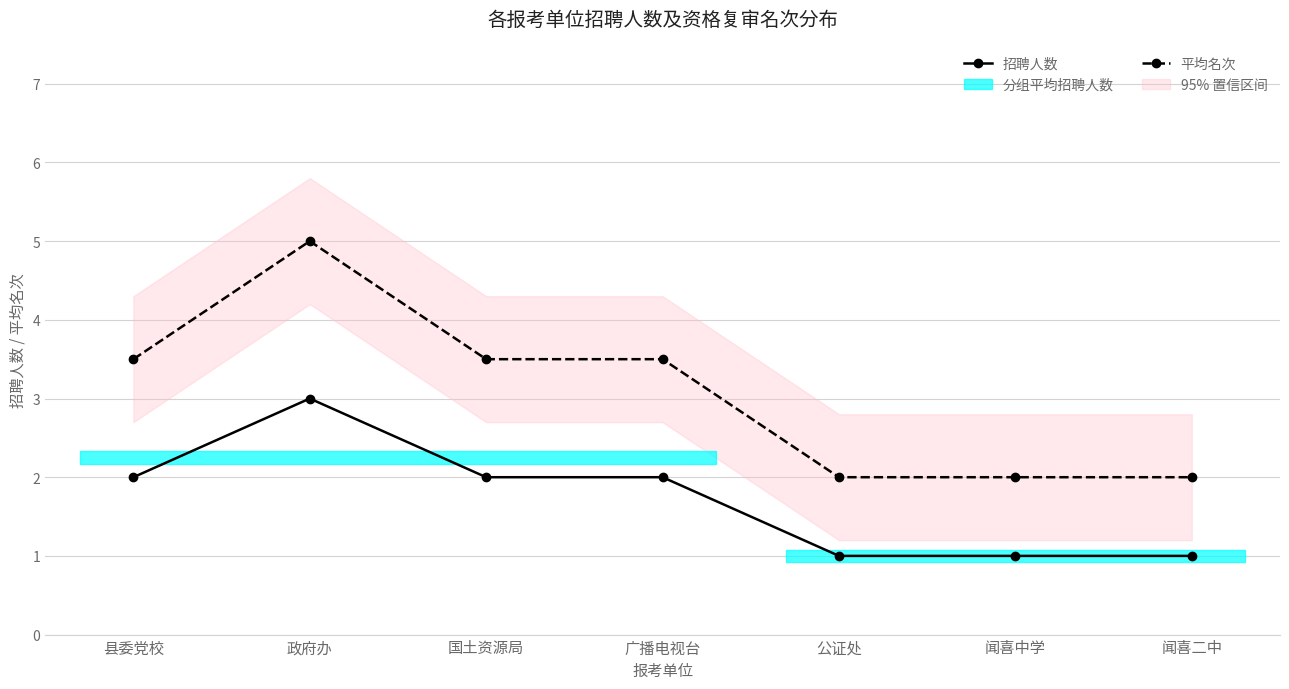

What is the total value across all series at 国土资源局?

5.5